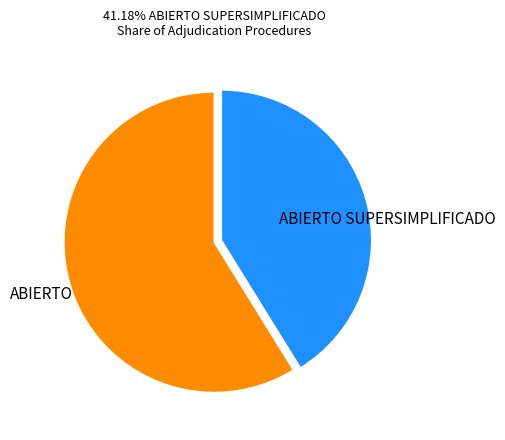

Which slice is the smallest?

ABIERTO SUPERSIMPLIFICADO